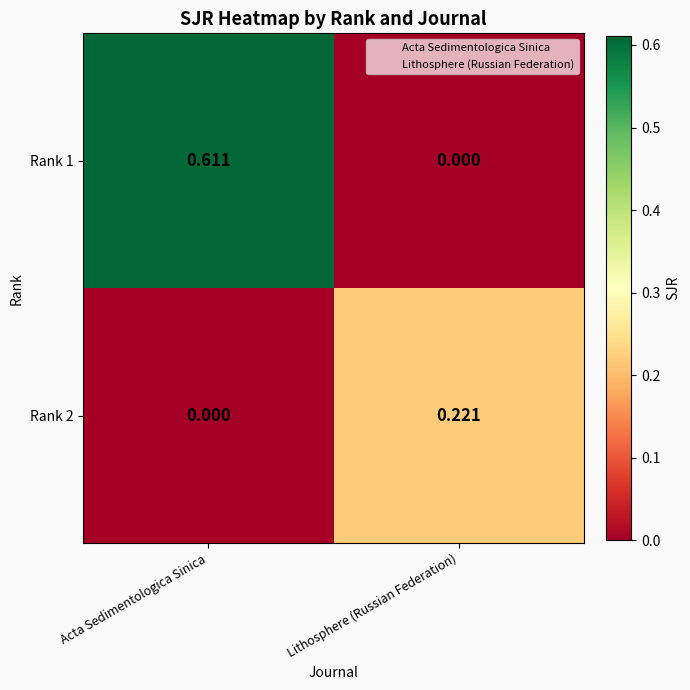

At which label does Rank 2 reach its minimum?

Acta Sedimentologica Sinica